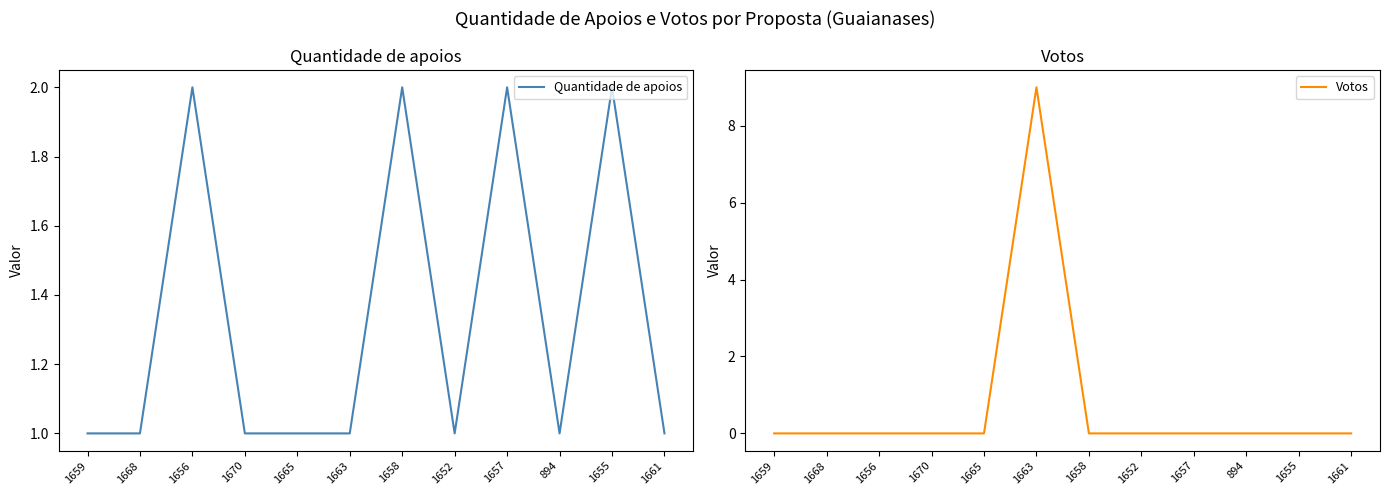

Reading left to right, extract all data points from this chart.

Quantidade de apoios: 1659=1	1668=1	1656=2	1670=1	1665=1	1663=1	1658=2	1652=1	1657=2	894=1	1655=2	1661=1
Votos: 1659=0	1668=0	1656=0	1670=0	1665=0	1663=9	1658=0	1652=0	1657=0	894=0	1655=0	1661=0